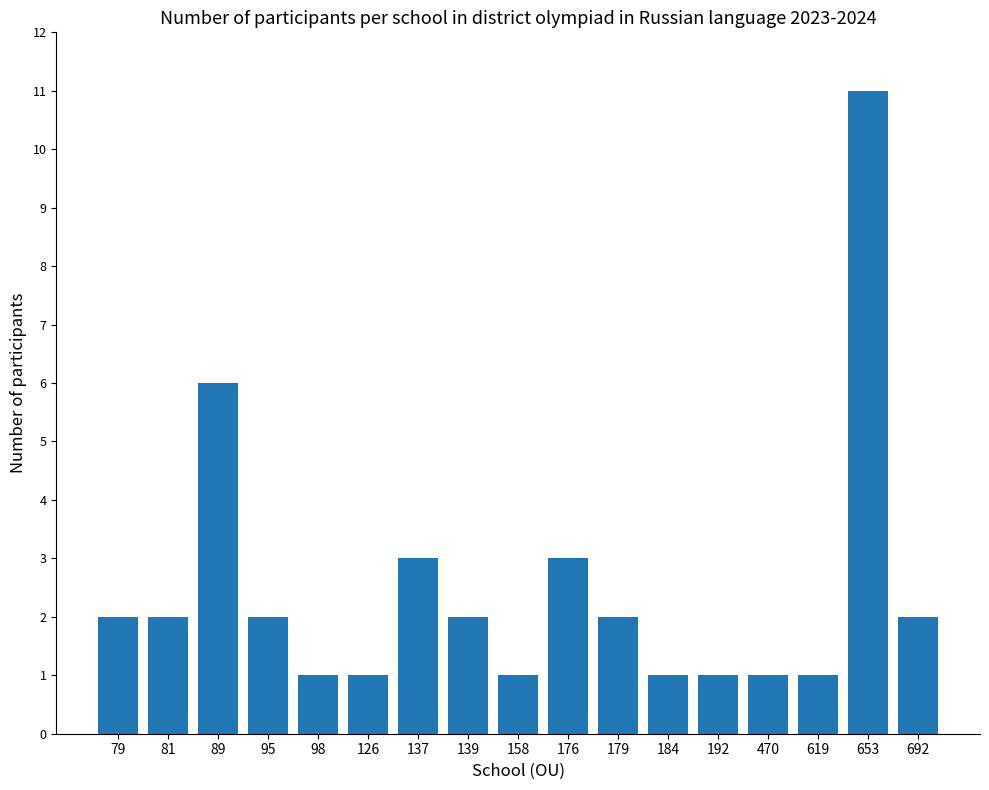

Which category has the highest value across all series?

653